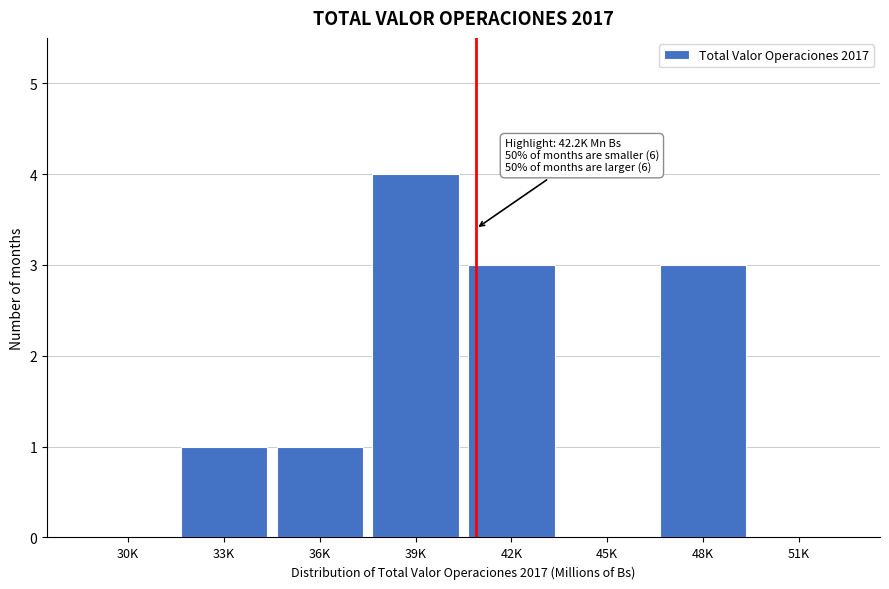

Reading left to right, transcribe all the data shown in this chart.

30K=0	33K=1	36K=1	39K=4	42K=3	45K=0	48K=3	51K=0